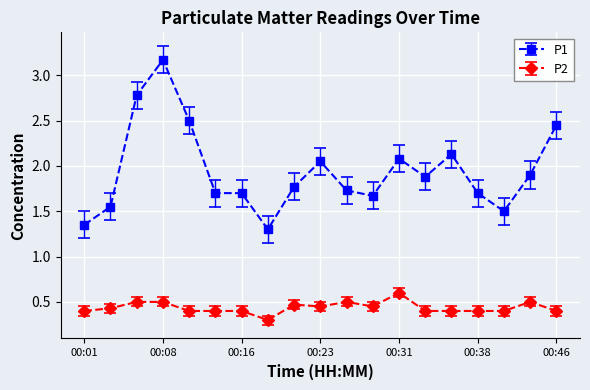

Which series has the largest range (max minus min)?

P1